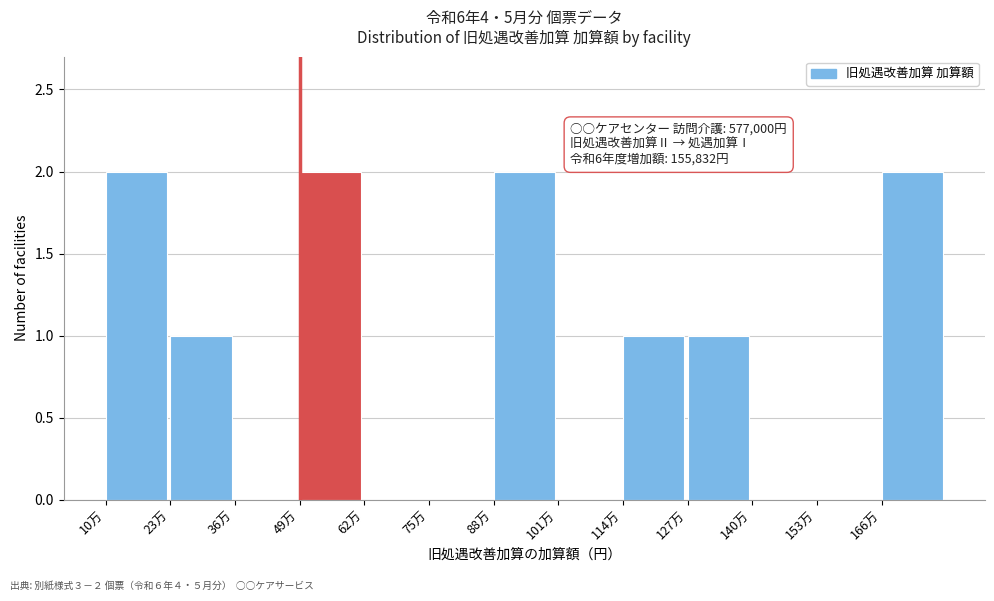

Reading right to left, what are all the values shown in this chart?

166万=2	153万=0	140万=0	127万=1	114万=1	101万=0	88万=2	75万=0	62万=0	49万=2	36万=0	23万=1	10万=2